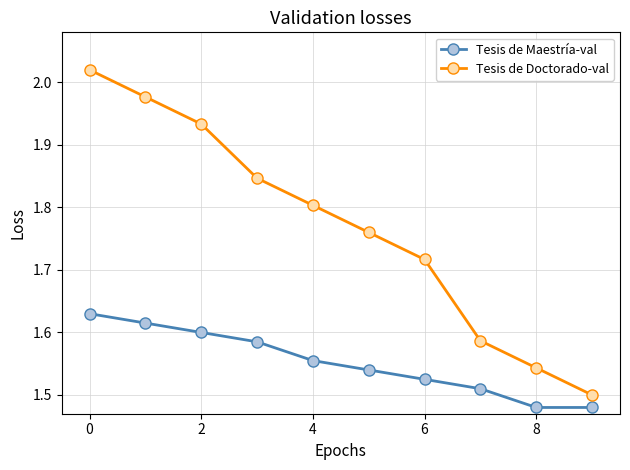

True or false: Tesis de Maestría-val and Tesis de Doctorado-val intersect in this chart.

False